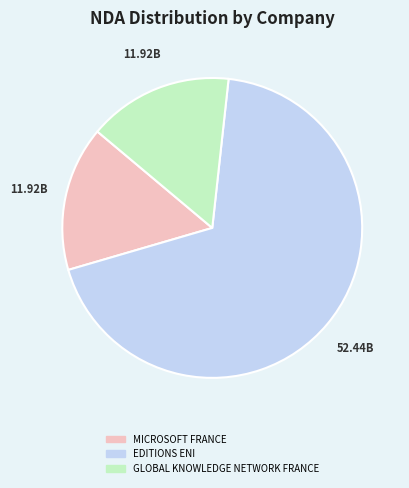

Which has a higher value, EDITIONS ENI or GLOBAL KNOWLEDGE NETWORK FRANCE?

EDITIONS ENI